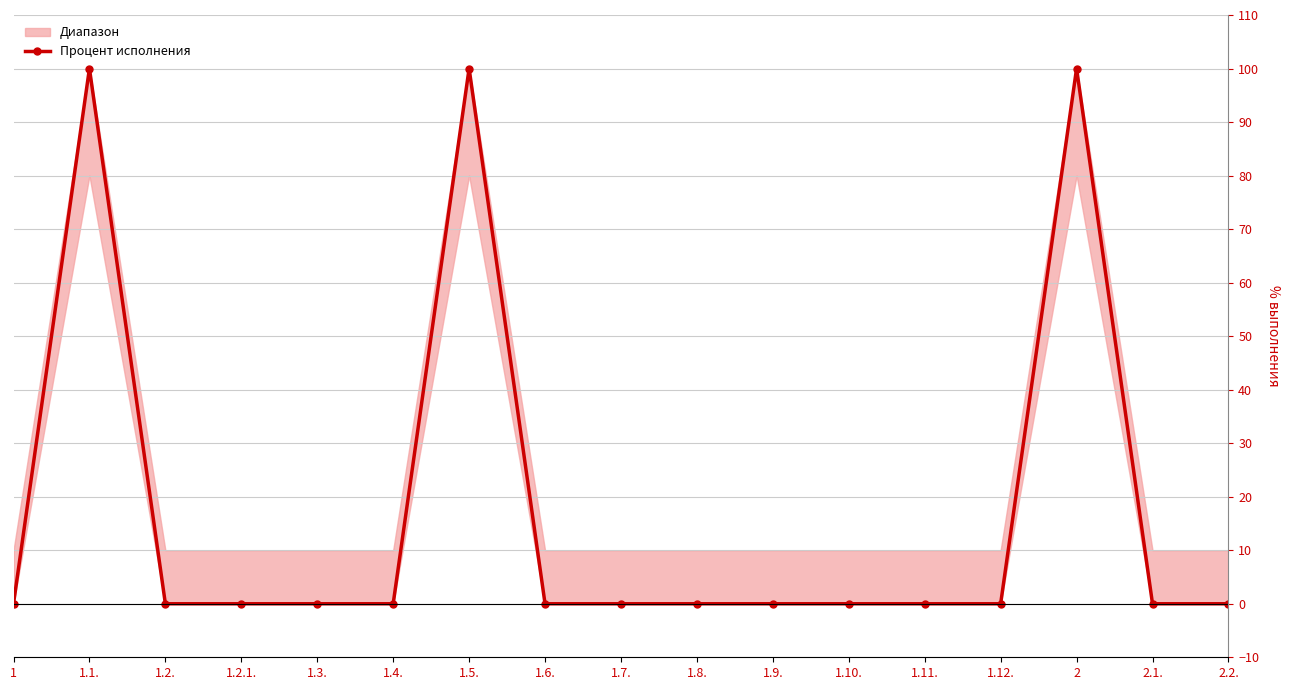

Reading left to right, what are all the values shown in this chart?

1=0	1.1.=100	1.2.=0	1.2.1.=0	1.3.=0	1.4.=0	1.5.=100	1.6.=0	1.7.=0	1.8.=0	1.9.=0	1.10.=0	1.11.=0	1.12.=0	2=100	2.1.=0	2.2.=0